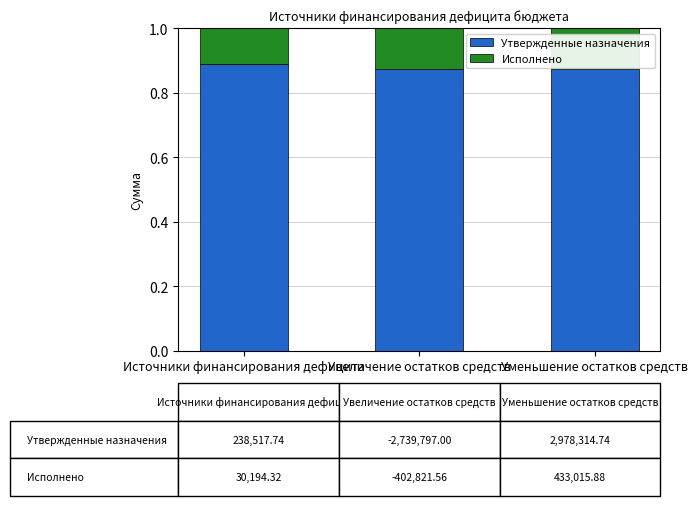

True or false: Утвержденные назначения has a value of 0.4 at Увеличение остатков средств.

False